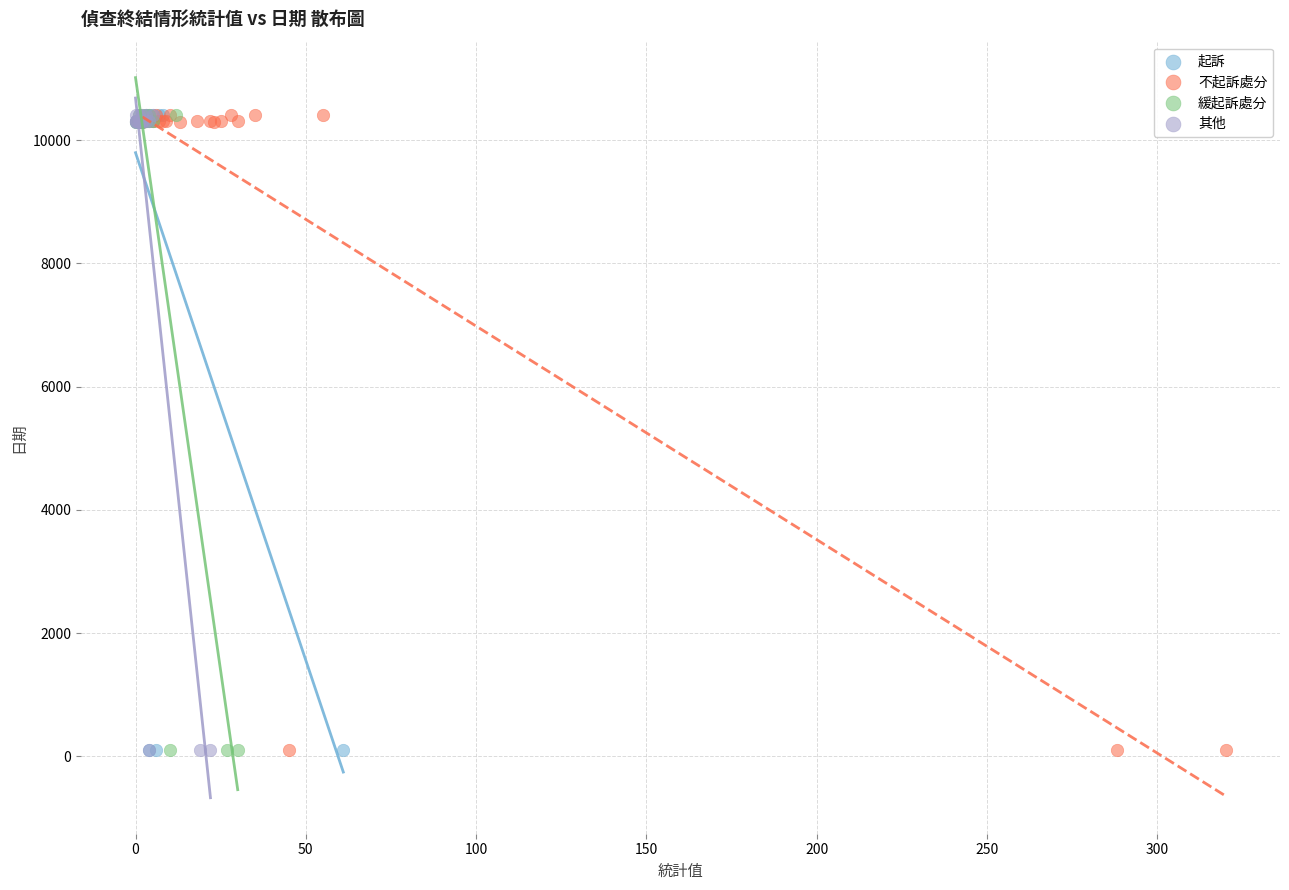

What are all the series names shown in the legend?

起訴, 不起訴處分, 緩起訴處分, 其他